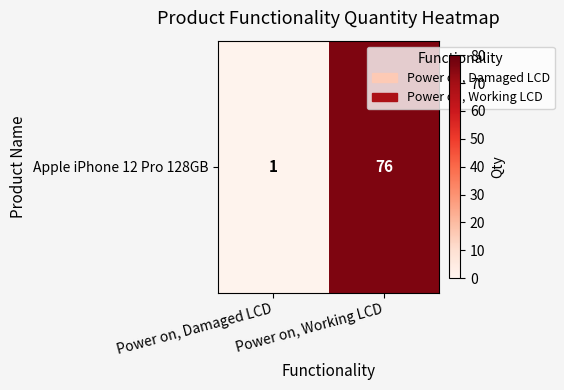

Is it true that the value at Power on, Working LCD is 76?

True